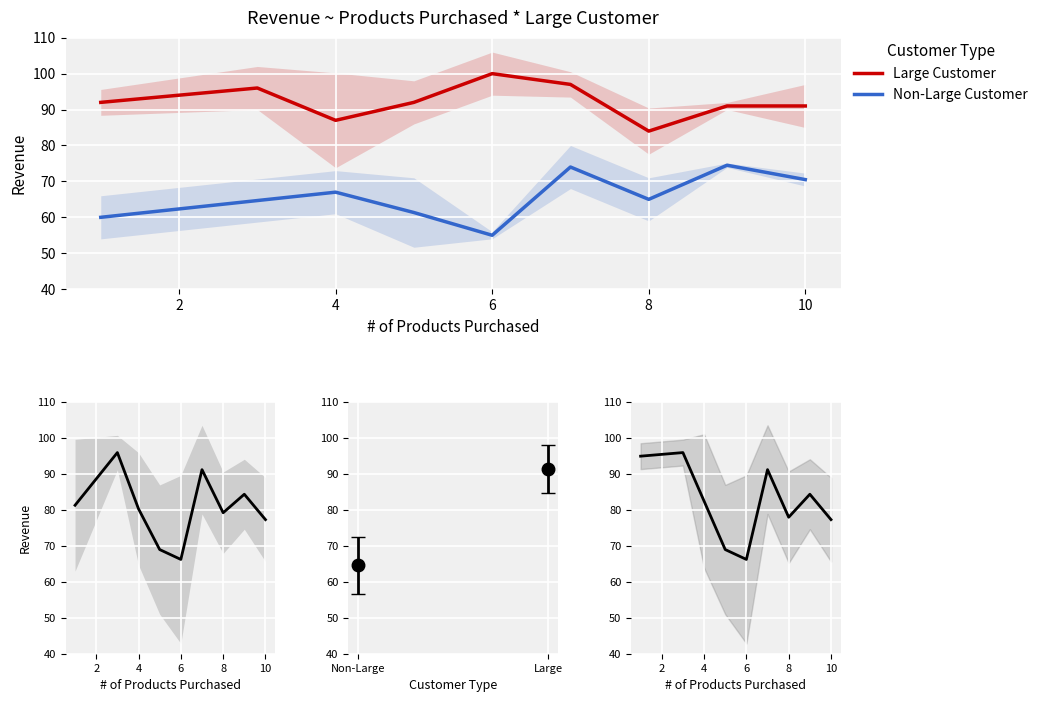

What is the highest value of the Large Customer series?

100